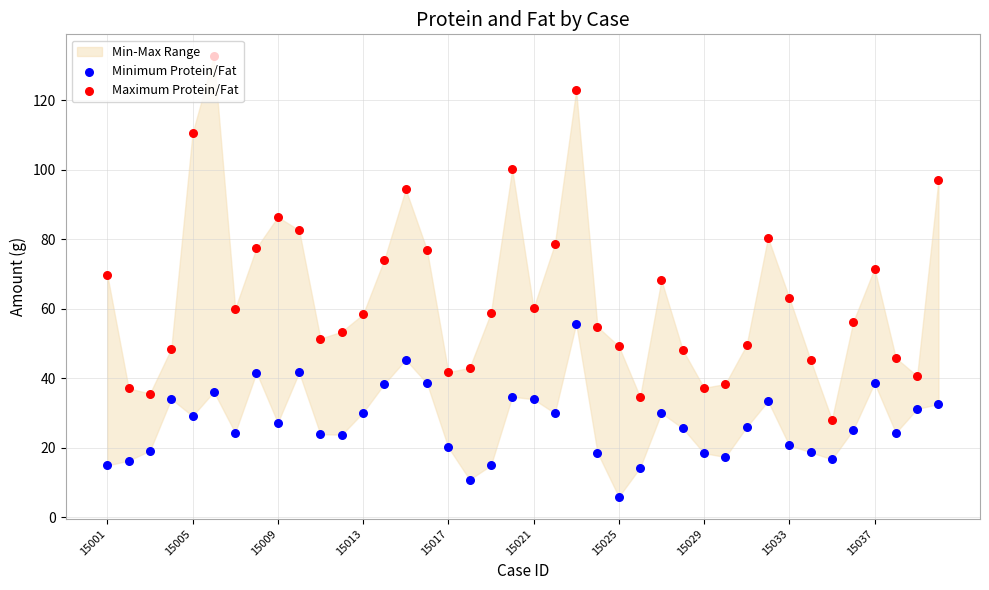

Which series contains the highest Y value?

Maximum Protein/Fat